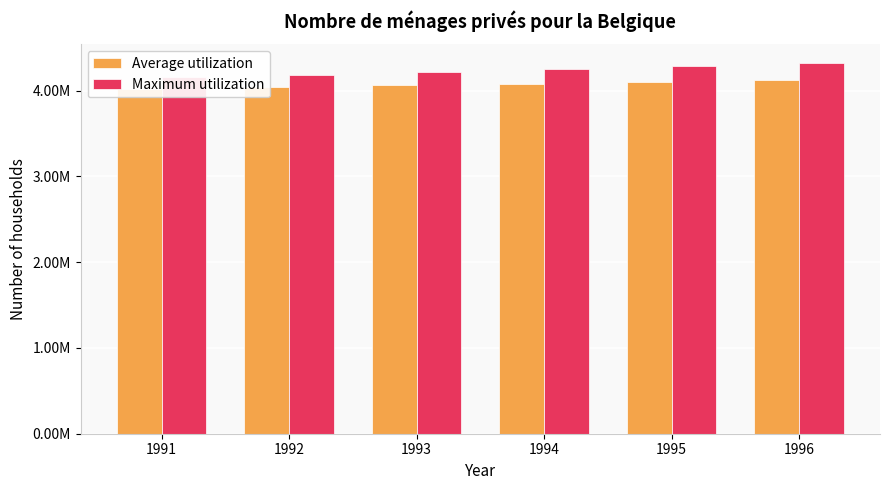

Is the value of Average utilization at 1992 greater than the value of Maximum utilization at 1993?

No